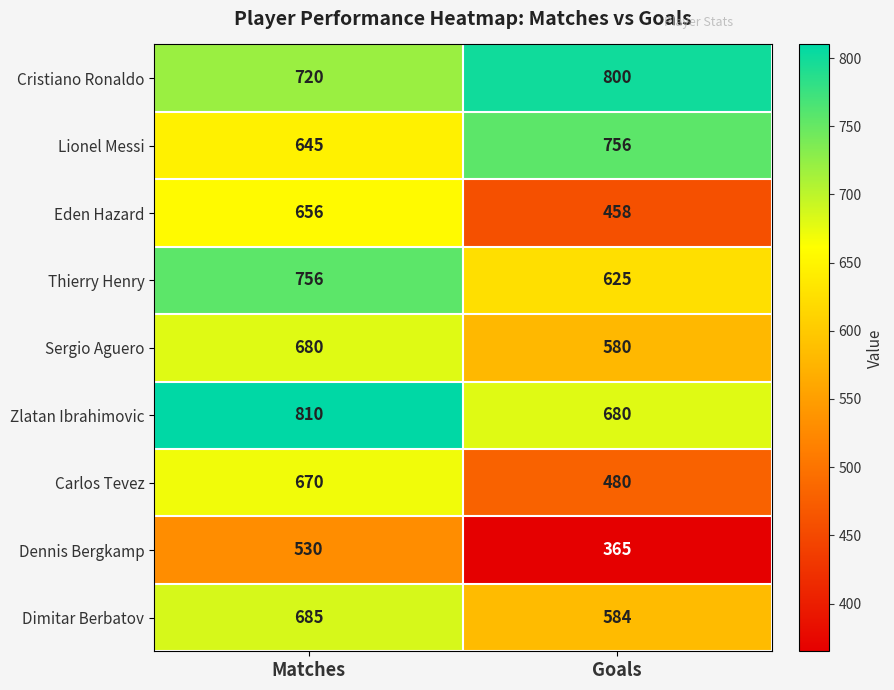

What is the average value of the Carlos Tevez series?

575